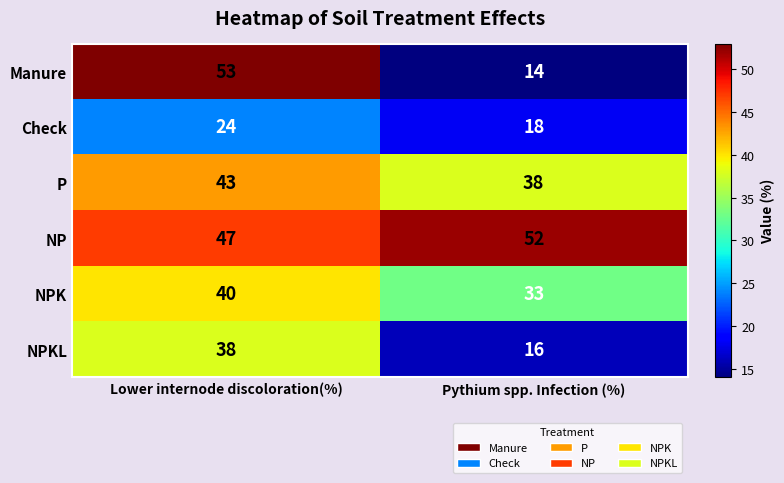

What is the sum of all NP values?

99